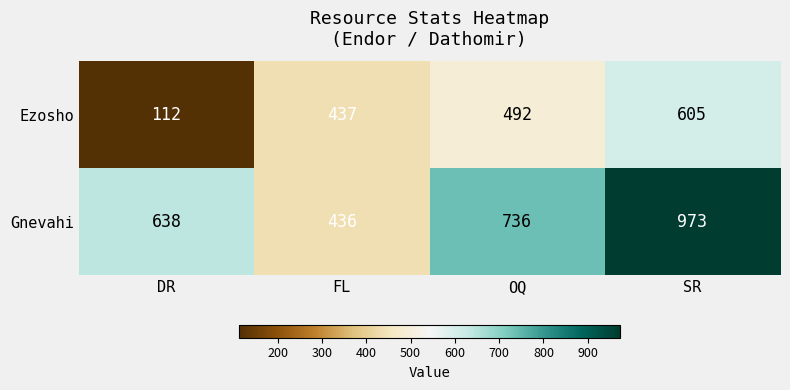

Which series has the largest range (max minus min)?

Gnevahi